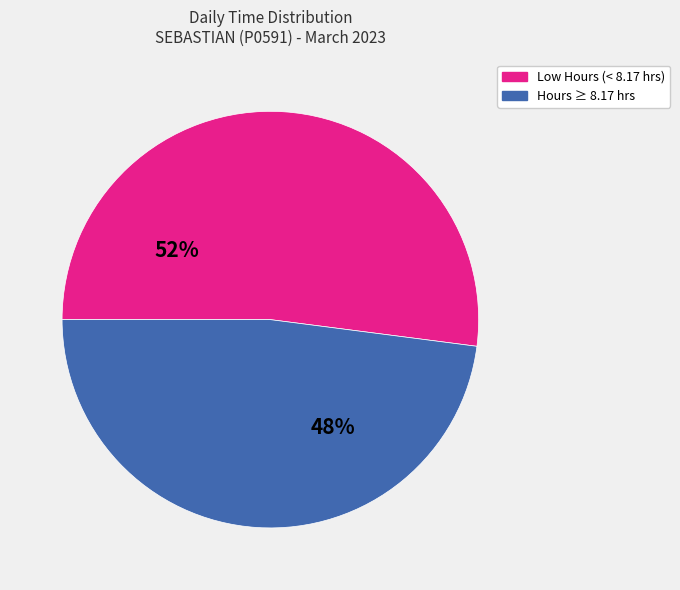

Is there a majority slice in this chart?

Yes